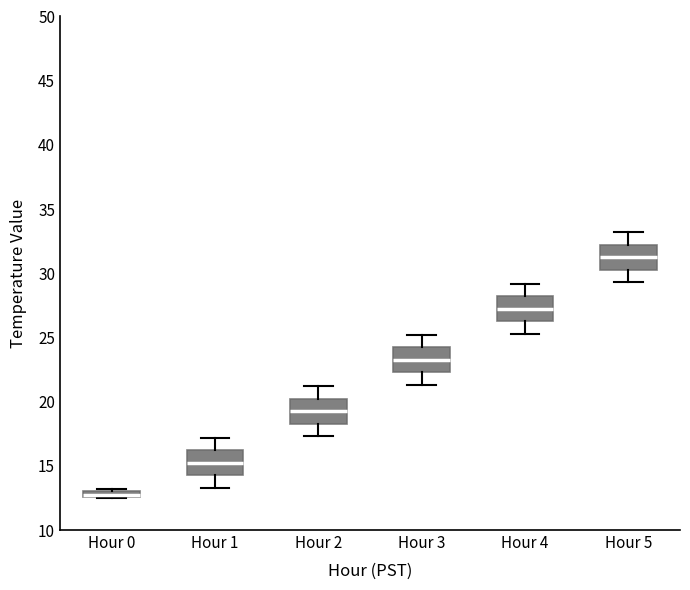

Where does the lower whisker of the box for Hour 4 end on the y-axis? The values are not printed on the chart, so give them approximately, as read against the axis.

25.5